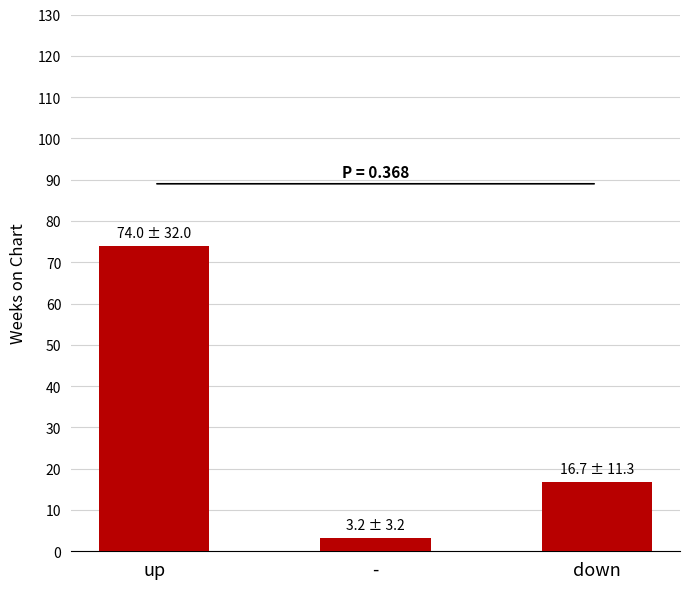

Rank the categories by value from highest to lowest.

up, down, -